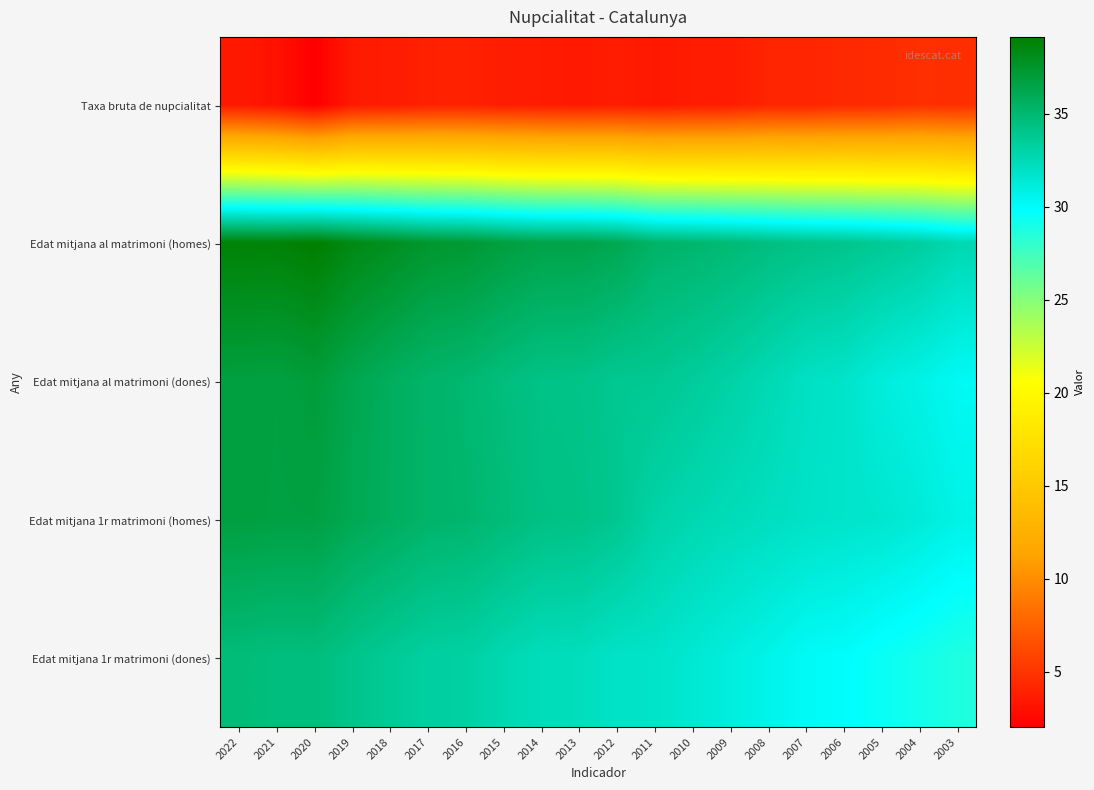

At which category is the sum across all series the highest?

2022